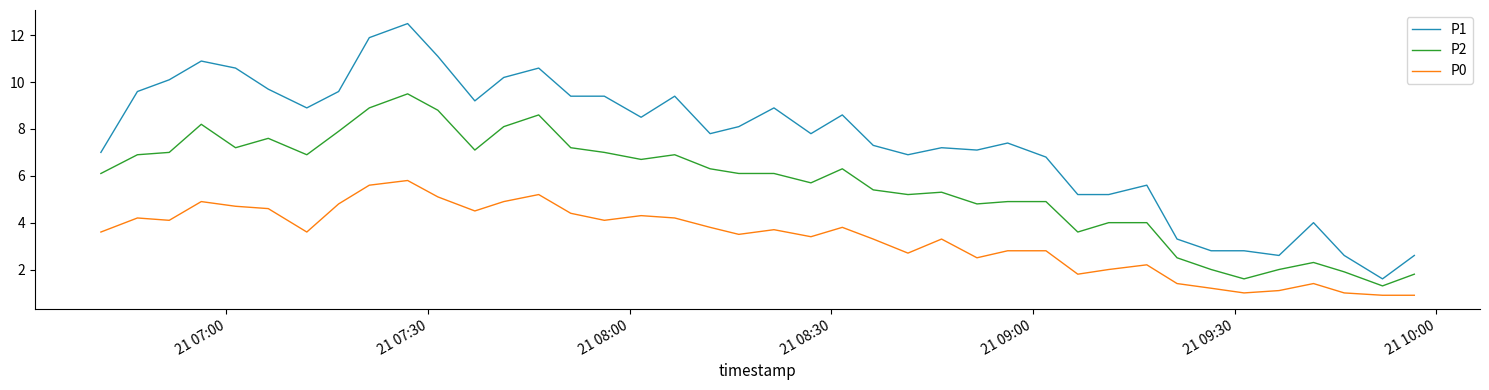

Rank the series by their maximum value, from lowest to highest.

P0, P2, P1